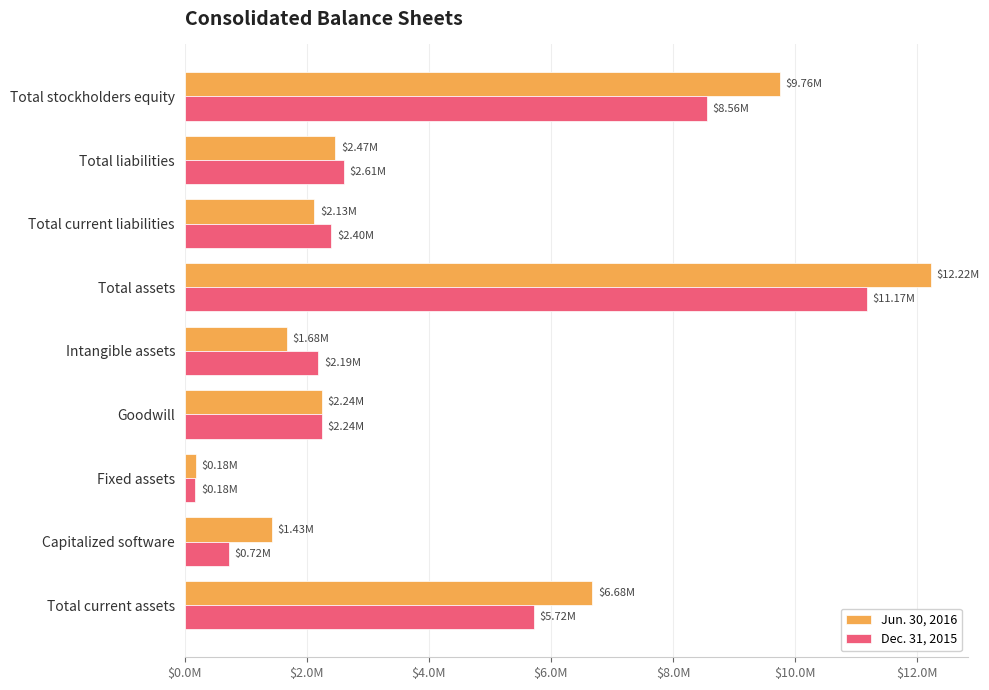

Which category has the lowest value across all series?

Fixed assets